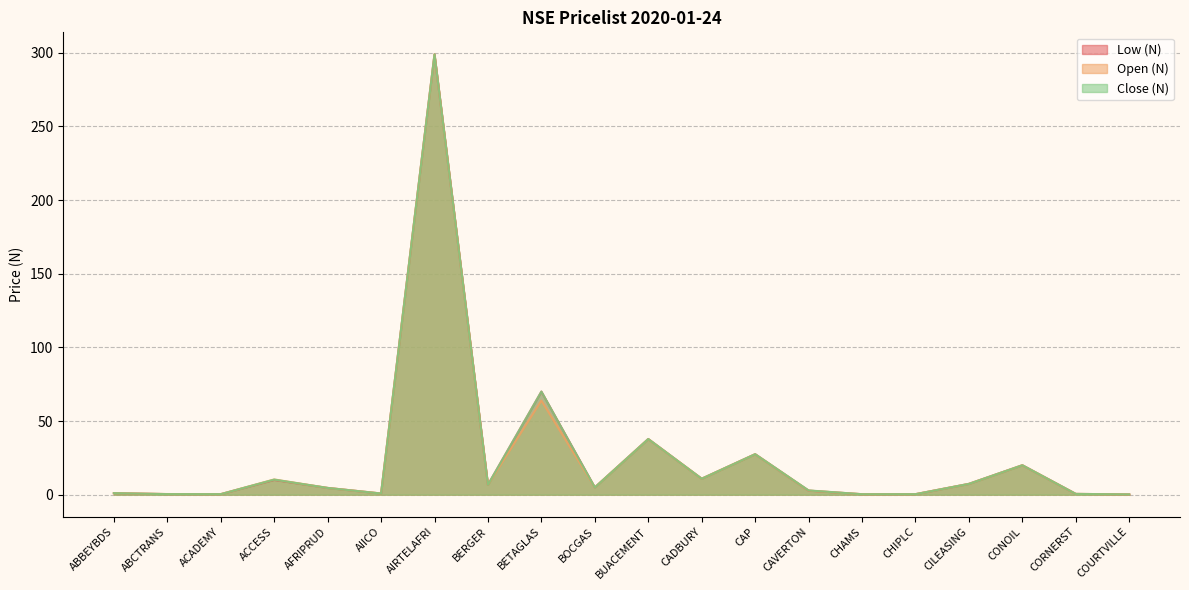

How many interior local valleys does the Low (N) series have?

6